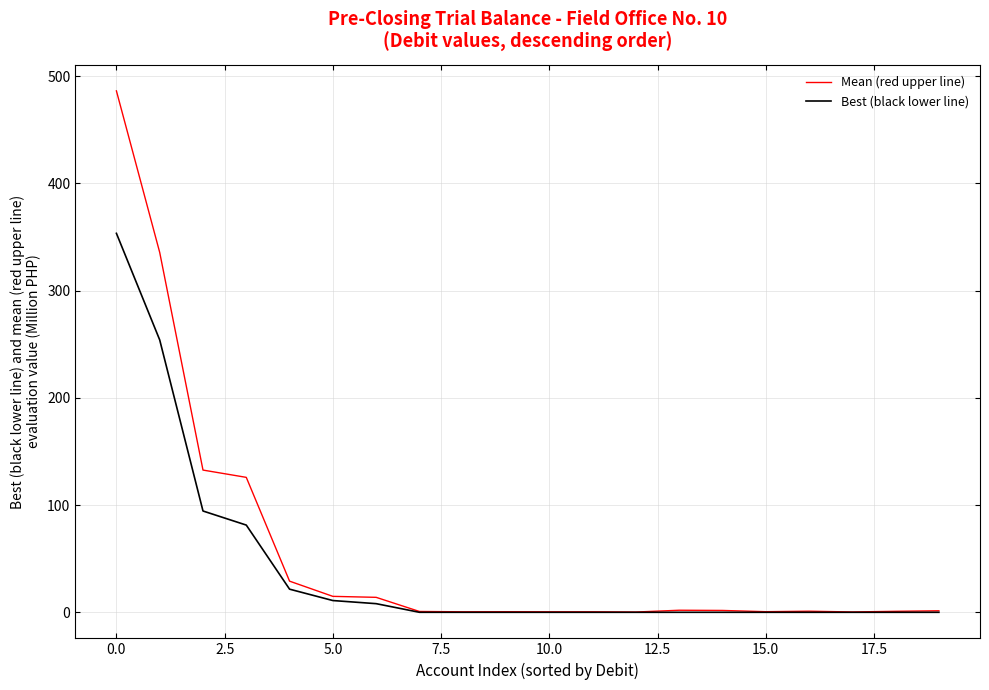

Which series has the largest range (max minus min)?

Mean (red upper line)